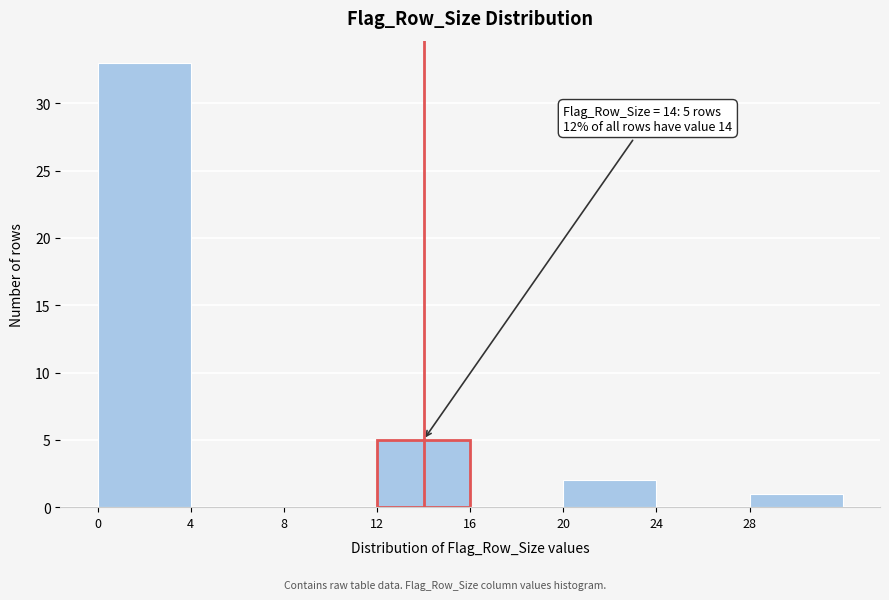

Over which range of the x-axis is the bar tallest?

0 to 4